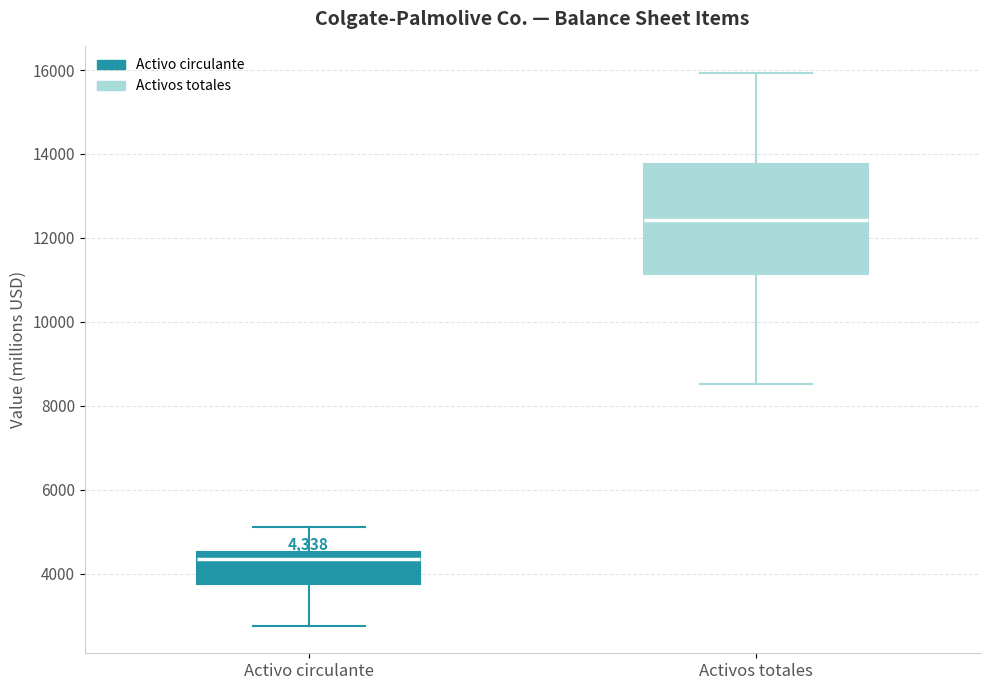

Comparing the boxes themselves (not the whiskers), which one is the tallest?

Activos totales